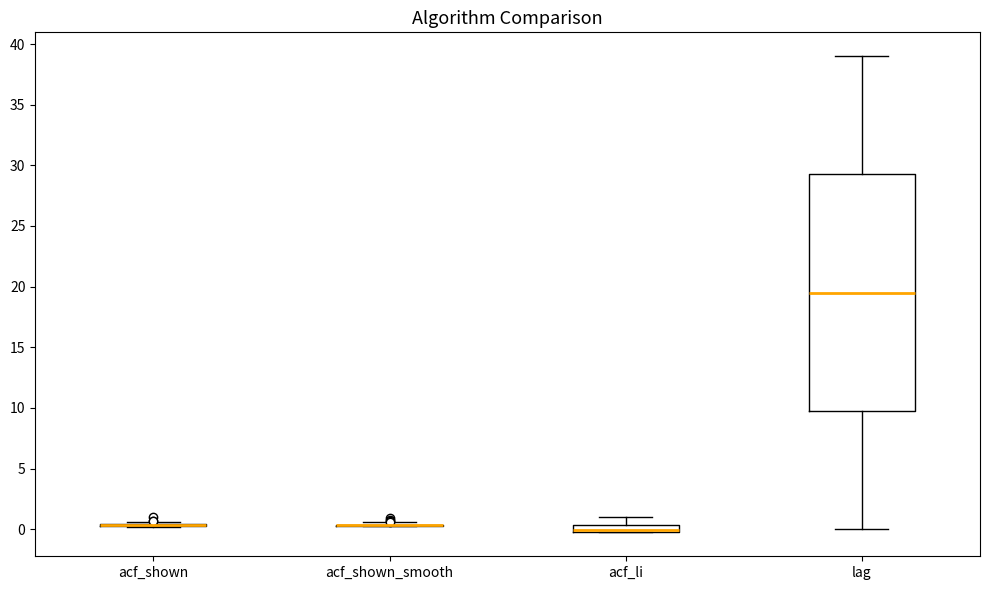

Where does the median line of the box for lag sit on the y-axis? The values are not printed on the chart, so give them approximately, as read against the axis.

19.5